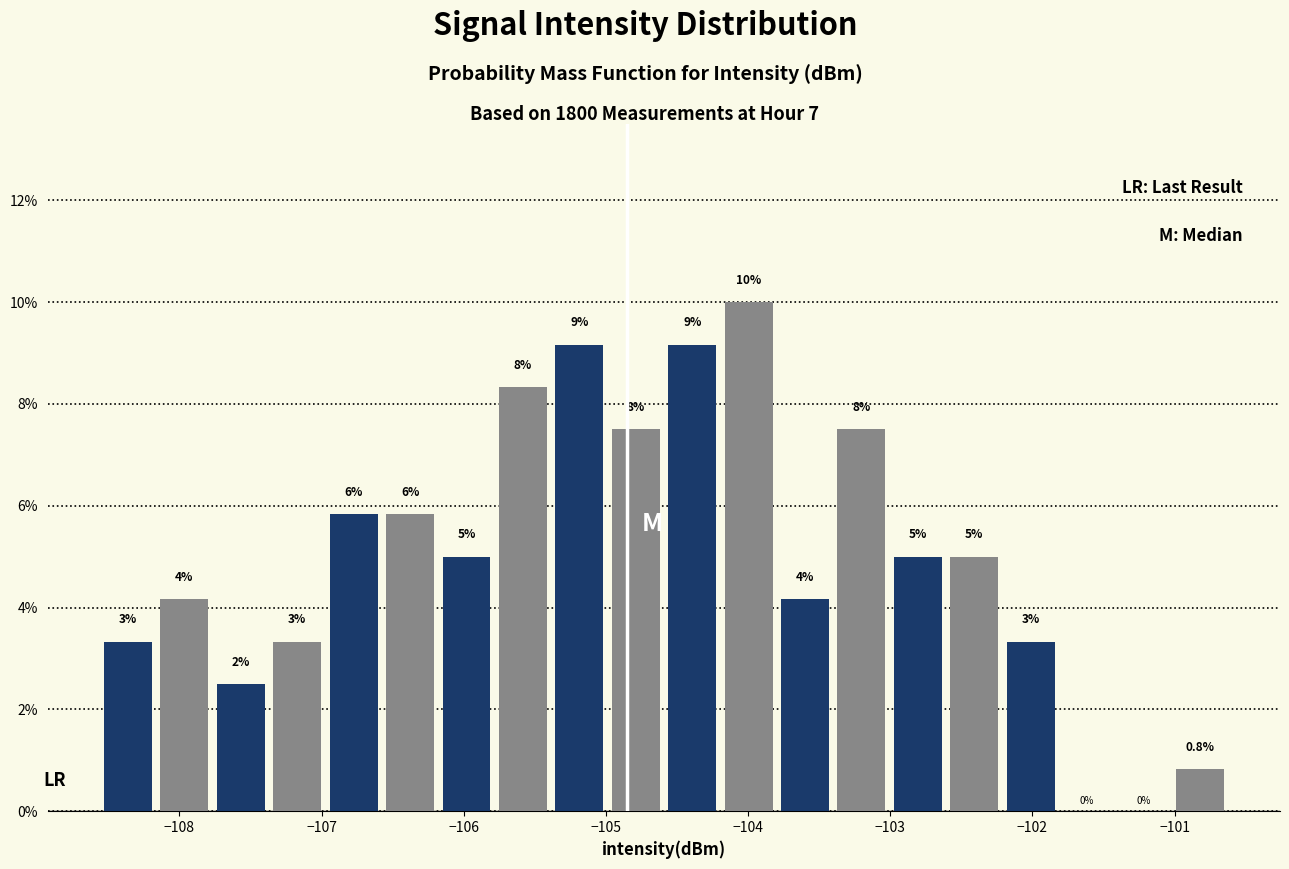

Read against the x-axis, roughly where is the centre of the tallest bar?

-104.0